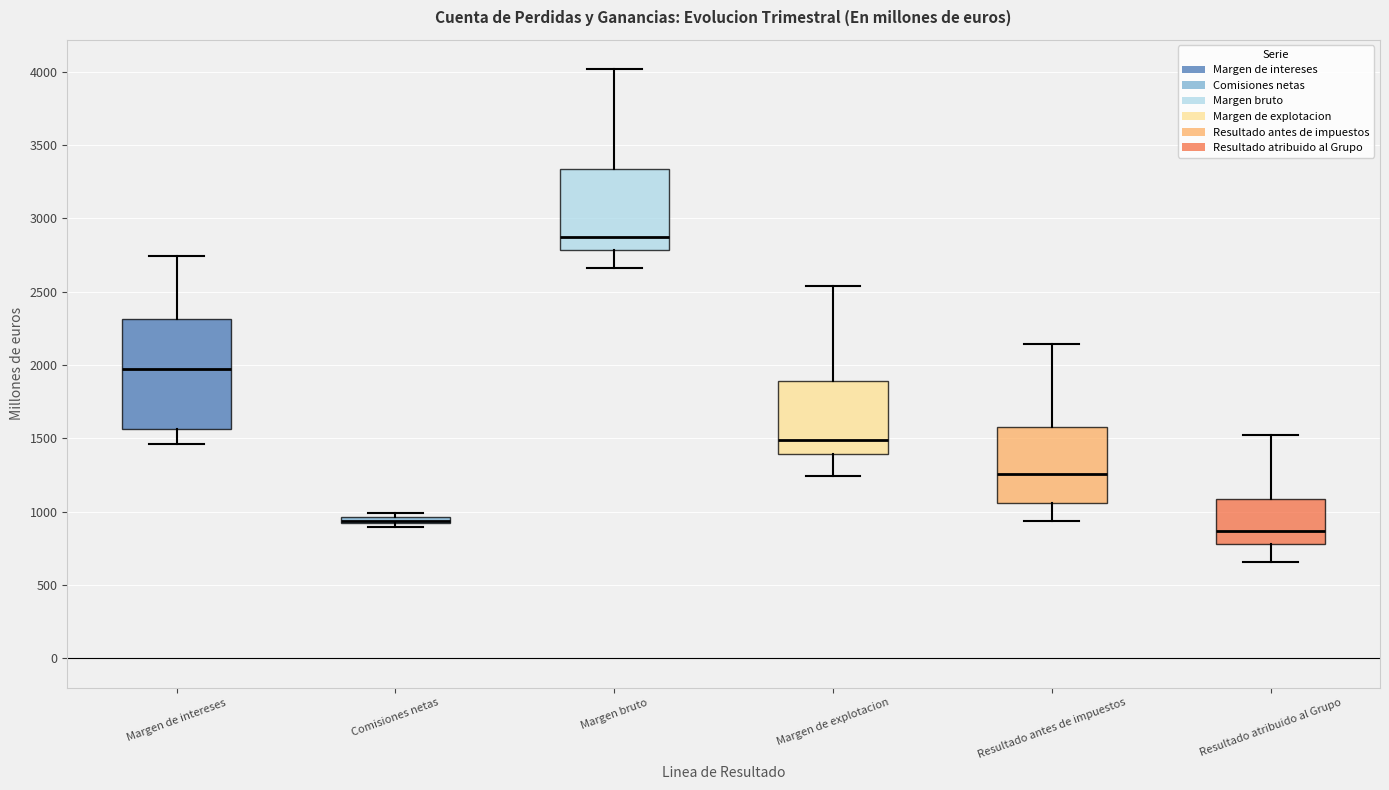

Comparing the boxes themselves (not the whiskers), which one is the tallest?

Margen de intereses